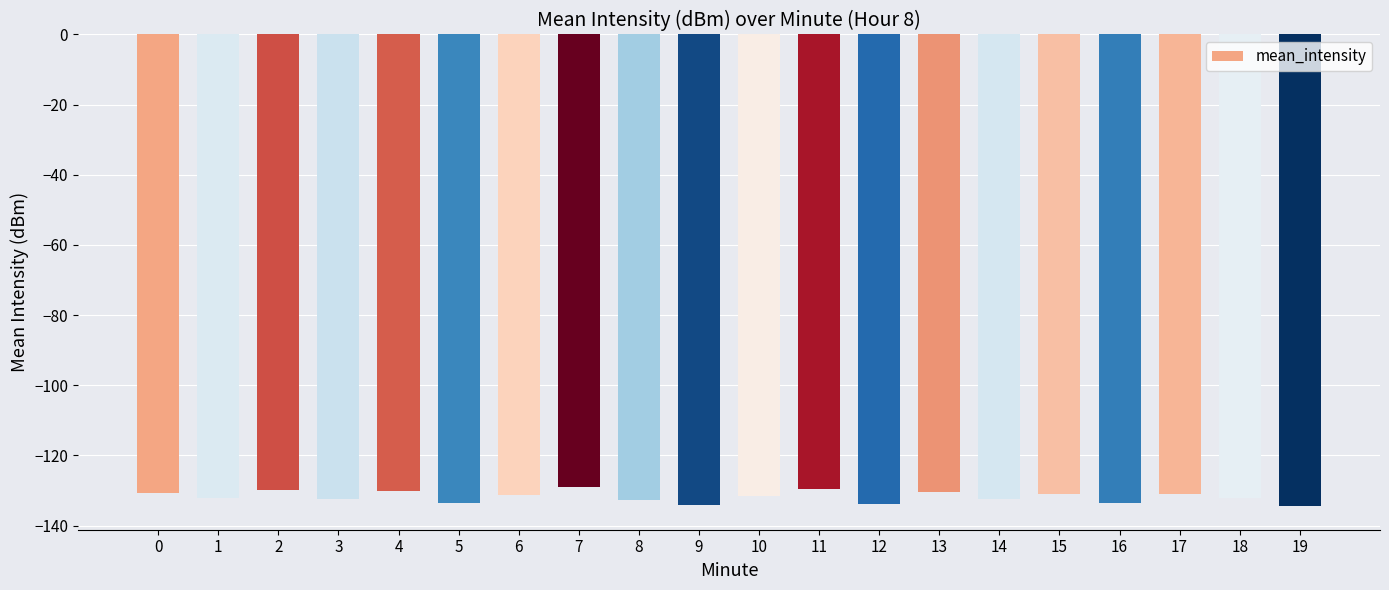

True or false: the data shows -213.3 at 18.

False